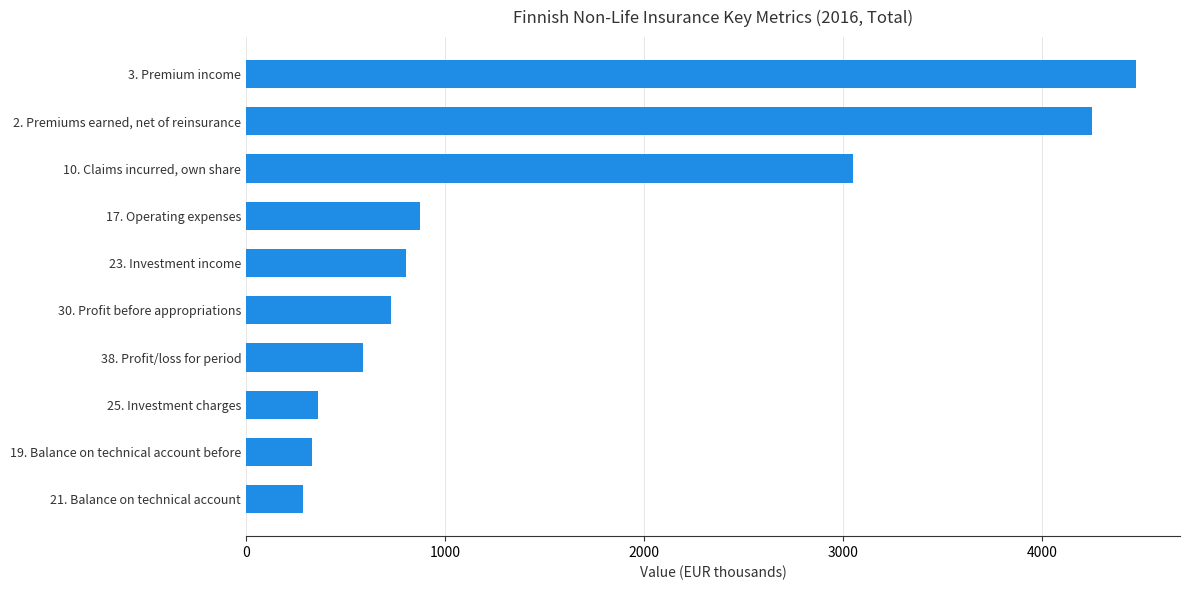

Rank the categories by value from lowest to highest.

21. Balance on technical account, 19. Balance on technical account before, 25. Investment charges, 38. Profit/loss for period, 30. Profit before appropriations, 23. Investment income, 17. Operating expenses, 10. Claims incurred, own share, 2. Premiums earned, net of reinsurance, 3. Premium income